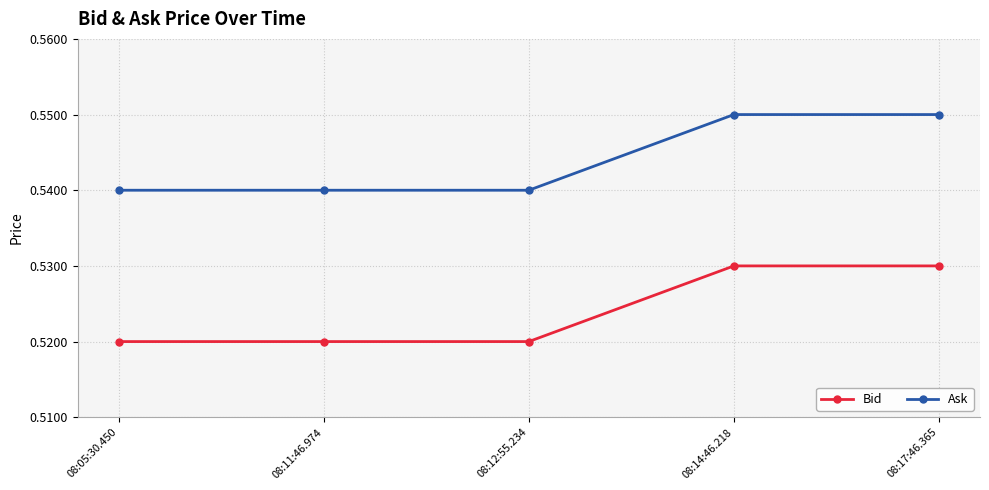

How many lines are shown in the chart?

2